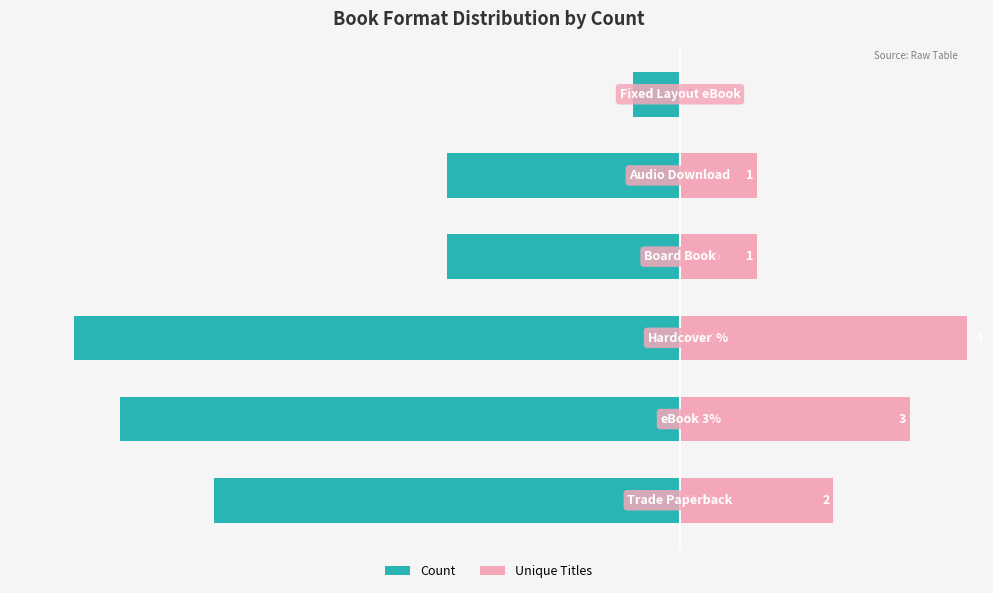

What is the minimum value shown in the chart?

-95.0